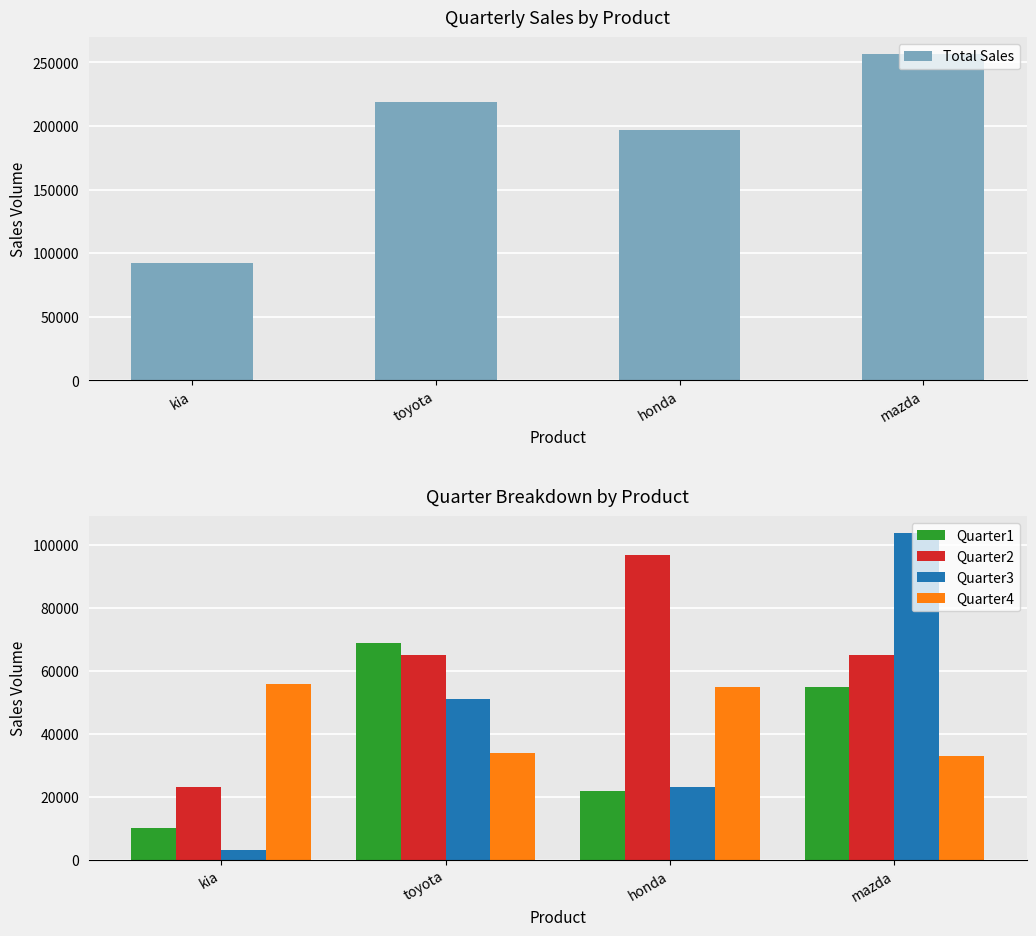

What is the maximum value shown in the chart?

257000